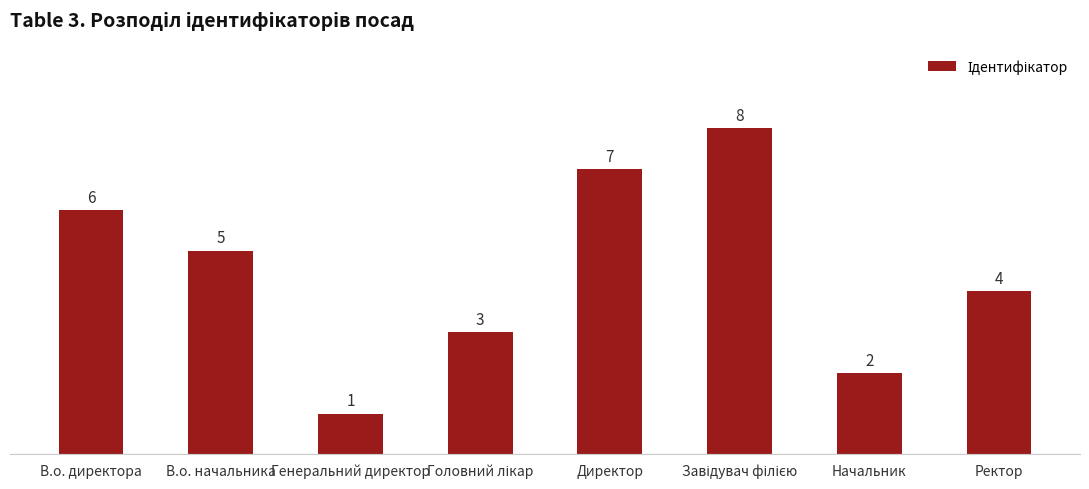

At which label is the value closest to 4?

Ректор